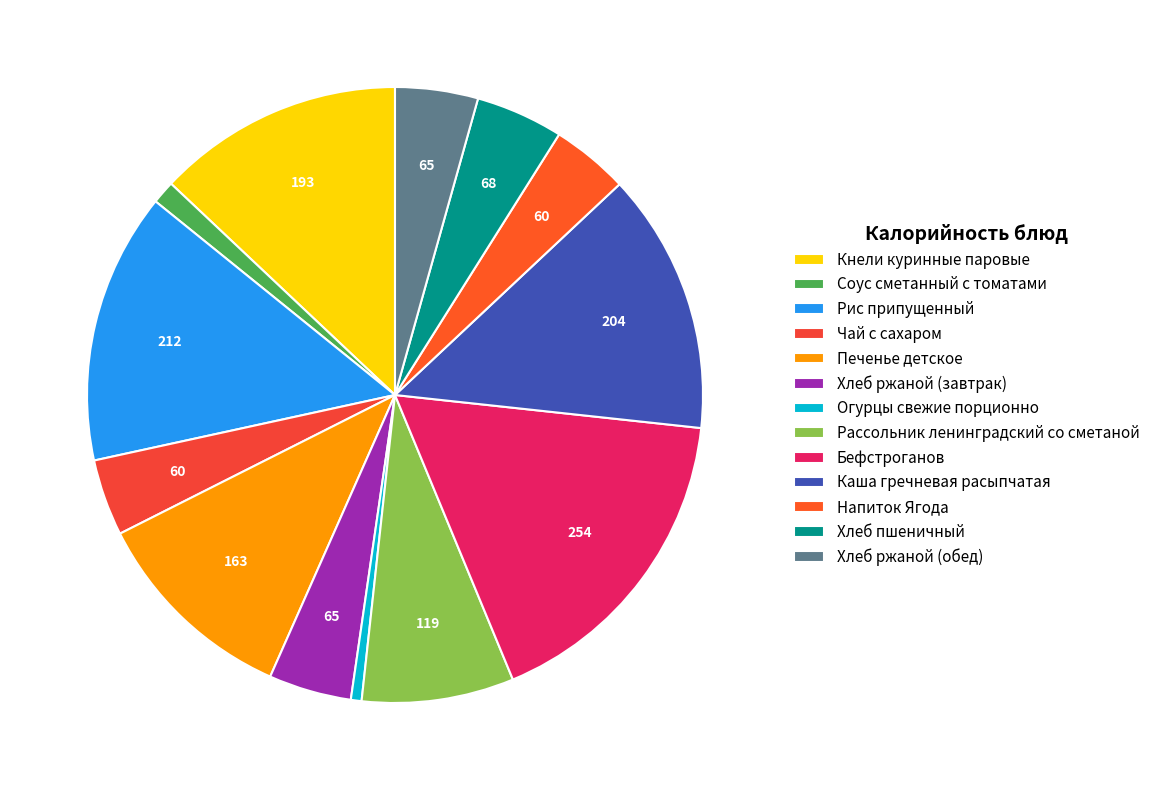

Is it true that Чай с сахаром is 1% of the pie?

False